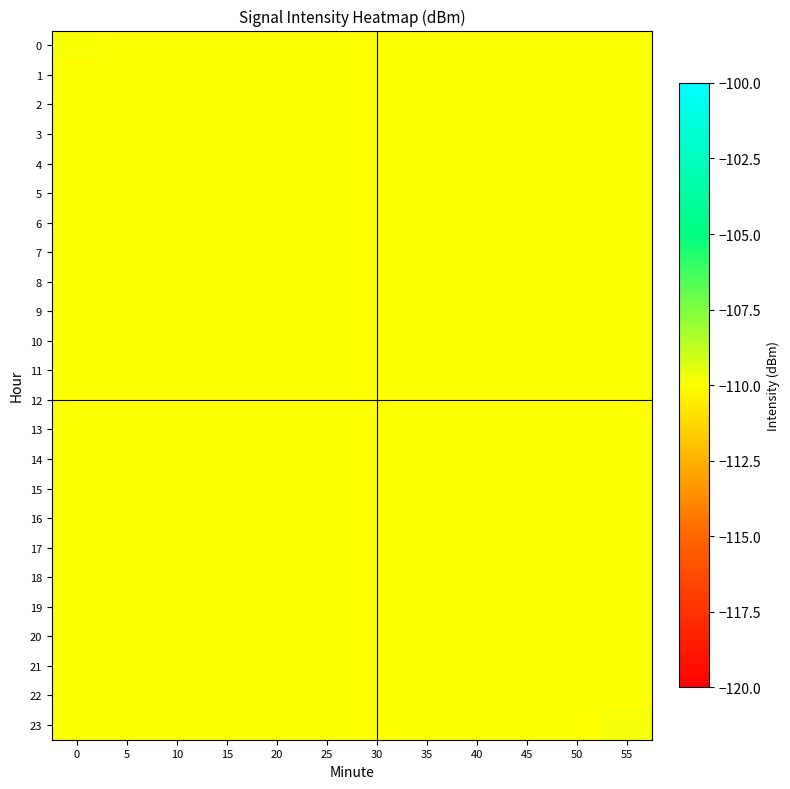

Reading left to right, transcribe all the data shown in this chart.

0: 0=-109.9	5=-110.0	10=-110.0	15=-110.0	20=-110.0	25=-110.0	30=-110.0	35=-110.0	40=-110.0	45=-110.0	50=-110.0	55=-110.0
1: 0=-110.0	5=-110.0	10=-110.0	15=-110.0	20=-110.0	25=-110.0	30=-110.0	35=-110.0	40=-110.0	45=-110.0	50=-110.0	55=-110.0
2: 0=-110.0	5=-110.0	10=-110.0	15=-110.0	20=-110.0	25=-110.0	30=-110.0	35=-110.0	40=-110.0	45=-110.0	50=-110.0	55=-110.0
3: 0=-110.0	5=-110.0	10=-110.0	15=-110.0	20=-110.0	25=-110.0	30=-110.0	35=-110.0	40=-110.0	45=-110.0	50=-110.0	55=-110.0
4: 0=-110.0	5=-110.0	10=-110.0	15=-110.0	20=-110.0	25=-110.0	30=-110.0	35=-110.0	40=-110.0	45=-110.0	50=-110.0	55=-110.0
5: 0=-110.0	5=-110.0	10=-110.0	15=-110.0	20=-110.0	25=-110.0	30=-110.0	35=-110.0	40=-110.0	45=-110.0	50=-110.0	55=-110.0
6: 0=-110.0	5=-110.0	10=-110.0	15=-110.0	20=-110.0	25=-110.0	30=-110.0	35=-110.0	40=-110.0	45=-110.0	50=-110.0	55=-110.0
7: 0=-110.0	5=-110.0	10=-110.0	15=-110.0	20=-110.0	25=-110.0	30=-110.0	35=-110.0	40=-110.0	45=-110.0	50=-110.0	55=-110.0
8: 0=-110.0	5=-110.0	10=-110.0	15=-110.0	20=-110.0	25=-110.0	30=-110.0	35=-110.0	40=-110.0	45=-110.0	50=-110.0	55=-110.0
9: 0=-110.0	5=-110.0	10=-110.0	15=-110.0	20=-110.0	25=-110.0	30=-110.0	35=-110.0	40=-110.0	45=-110.0	50=-110.0	55=-110.0
10: 0=-110.0	5=-110.0	10=-110.0	15=-110.0	20=-110.0	25=-110.0	30=-110.0	35=-110.0	40=-110.0	45=-110.0	50=-110.0	55=-110.0
11: 0=-110.0	5=-110.0	10=-110.0	15=-110.0	20=-110.0	25=-110.0	30=-110.0	35=-110.0	40=-110.0	45=-110.0	50=-110.0	55=-110.0
12: 0=-110.0	5=-110.0	10=-110.0	15=-110.0	20=-110.0	25=-110.0	30=-110.0	35=-110.0	40=-110.0	45=-110.0	50=-110.0	55=-110.0
13: 0=-110.0	5=-110.0	10=-110.0	15=-110.0	20=-110.0	25=-110.0	30=-110.0	35=-110.0	40=-110.0	45=-110.0	50=-110.0	55=-110.0
14: 0=-110.0	5=-110.0	10=-110.0	15=-110.0	20=-110.0	25=-110.0	30=-110.0	35=-110.0	40=-110.0	45=-110.0	50=-110.0	55=-110.0
15: 0=-110.0	5=-110.0	10=-110.0	15=-110.0	20=-110.0	25=-110.0	30=-110.0	35=-110.0	40=-110.0	45=-110.0	50=-110.0	55=-110.0
16: 0=-110.0	5=-110.0	10=-110.0	15=-110.0	20=-110.0	25=-110.0	30=-110.0	35=-110.0	40=-110.0	45=-110.0	50=-110.0	55=-110.0
17: 0=-110.0	5=-110.0	10=-110.0	15=-110.0	20=-110.0	25=-110.0	30=-110.0	35=-110.0	40=-110.0	45=-110.0	50=-110.0	55=-110.0
18: 0=-110.0	5=-110.0	10=-110.0	15=-110.0	20=-110.0	25=-110.0	30=-110.0	35=-110.0	40=-110.0	45=-110.0	50=-110.0	55=-110.0
19: 0=-110.0	5=-110.0	10=-110.0	15=-110.0	20=-110.0	25=-110.0	30=-110.0	35=-110.0	40=-110.0	45=-110.0	50=-110.0	55=-110.0
20: 0=-110.0	5=-110.0	10=-110.0	15=-110.0	20=-110.0	25=-110.0	30=-110.0	35=-110.0	40=-110.0	45=-110.0	50=-110.0	55=-110.0
21: 0=-110.0	5=-110.0	10=-110.0	15=-110.0	20=-110.0	25=-110.0	30=-110.0	35=-110.0	40=-110.0	45=-110.0	50=-110.0	55=-110.0
22: 0=-110.0	5=-110.0	10=-110.0	15=-110.0	20=-110.0	25=-110.0	30=-110.0	35=-110.0	40=-110.0	45=-110.0	50=-110.0	55=-110.0
23: 0=-110.0	5=-110.0	10=-110.0	15=-110.0	20=-110.0	25=-110.0	30=-110.0	35=-110.0	40=-110.0	45=-110.0	50=-110.0	55=-109.8